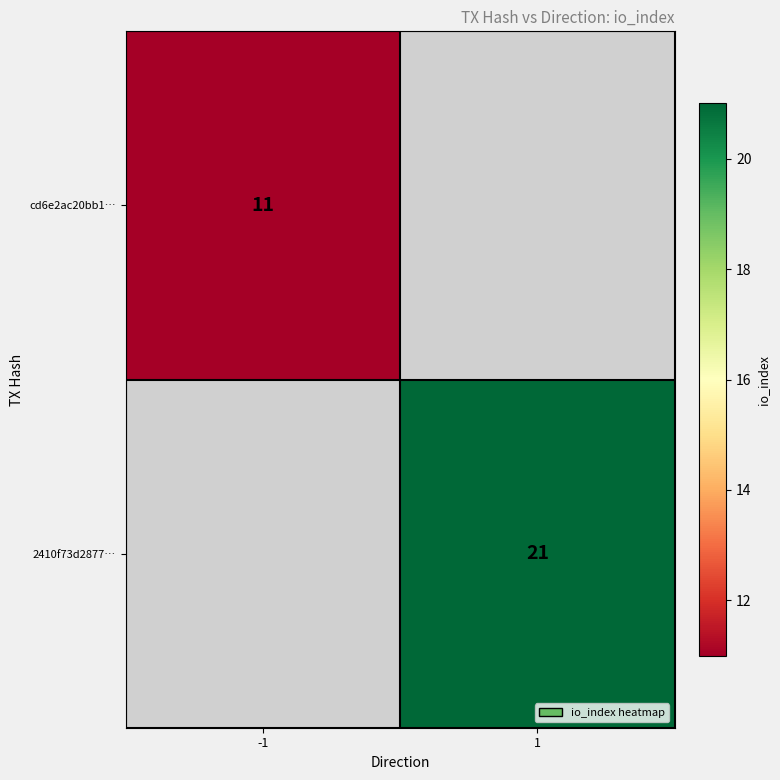

Is the value of cd6e2ac20bb1… at -1 greater than the value of 2410f73d2877… at 1?

No